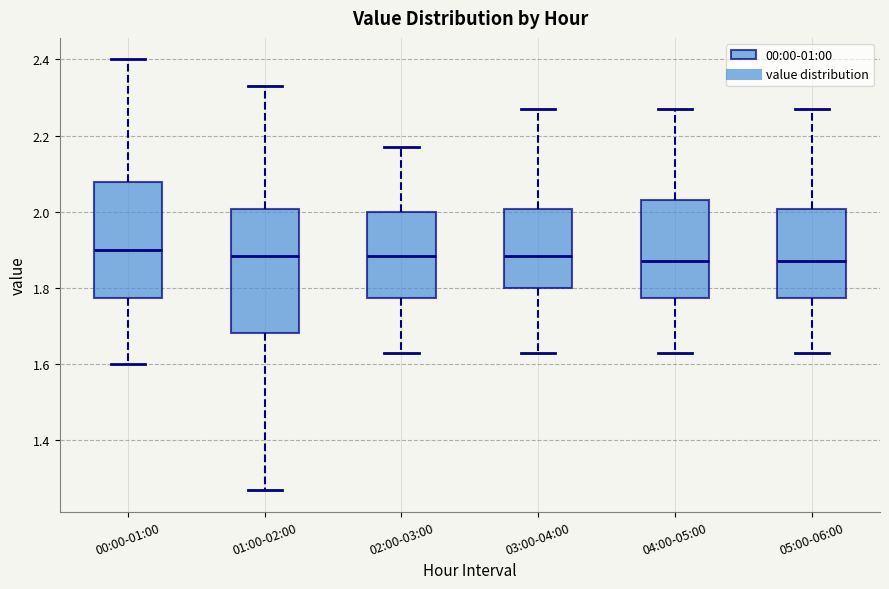

Which box is the tallest, from its lower edge to its upper edge?

01:00-02:00